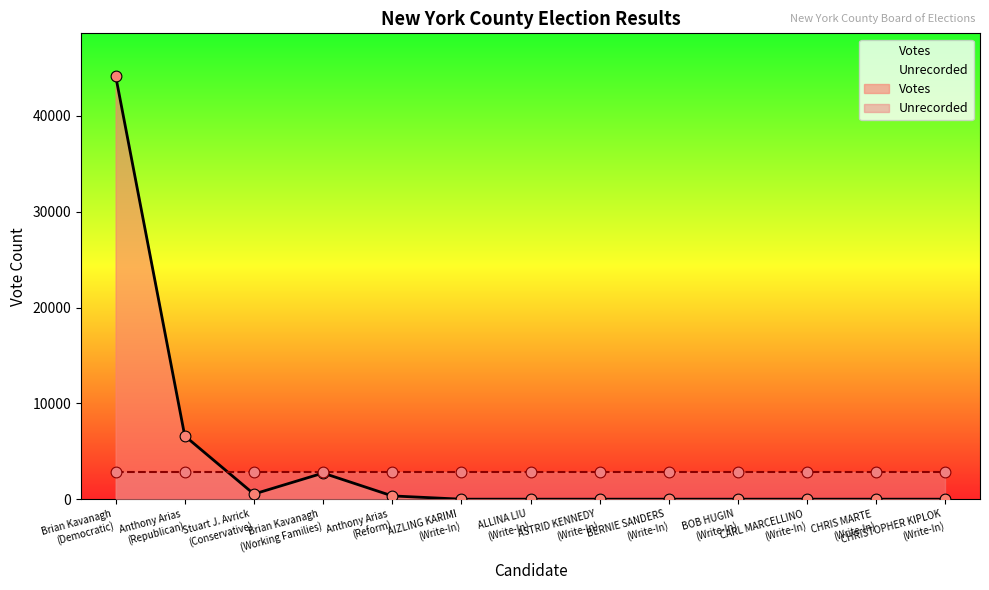

What is the ratio of the value at Brian Kavanagh (Democratic) to the value at CHRISTOPHER KIPLOK (Write-In)?

44204.0